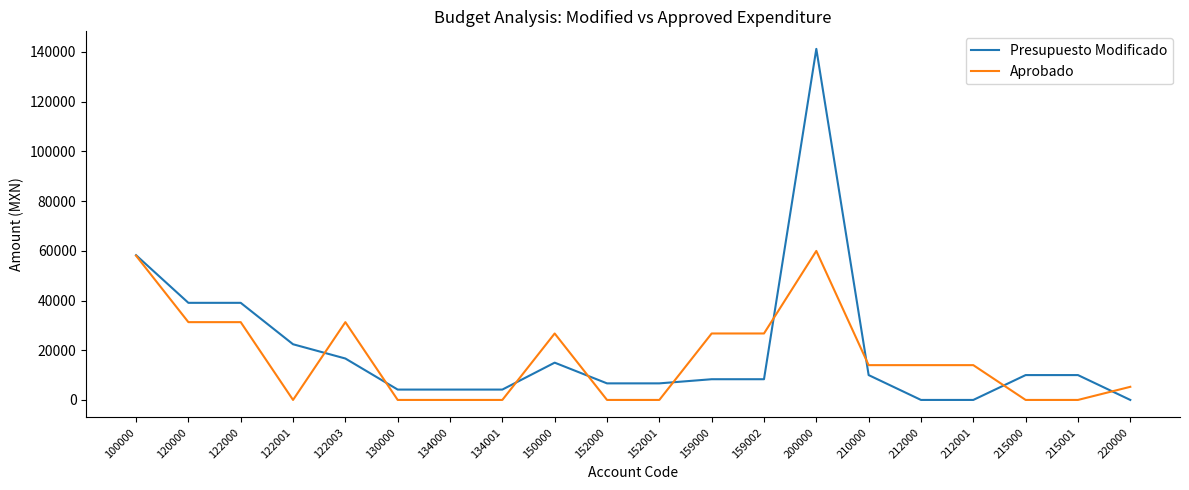

Which label corresponds to the largest value in the chart?

200000